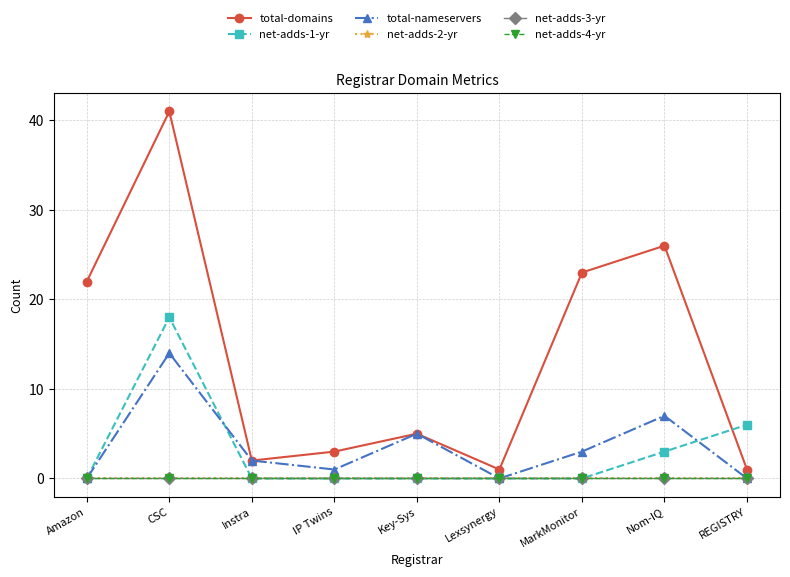

List the labels in order of total-domains value, smallest first.

Lexsynergy, REGISTRY, Instra, IP Twins, Key-Sys, Amazon, MarkMonitor, Nom-IQ, CSC